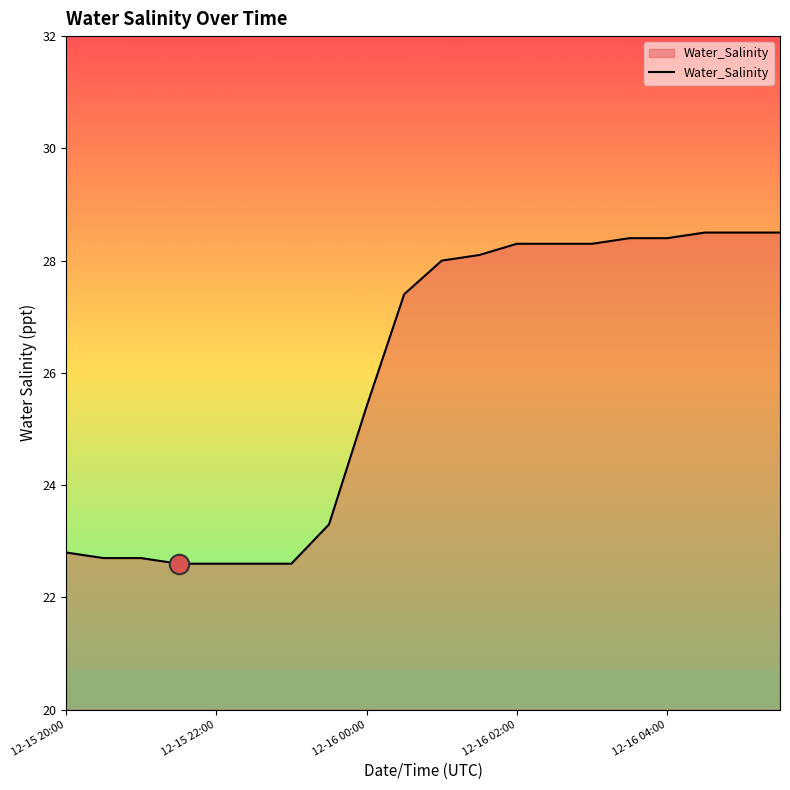

What is the difference between the maximum and minimum values?

5.9